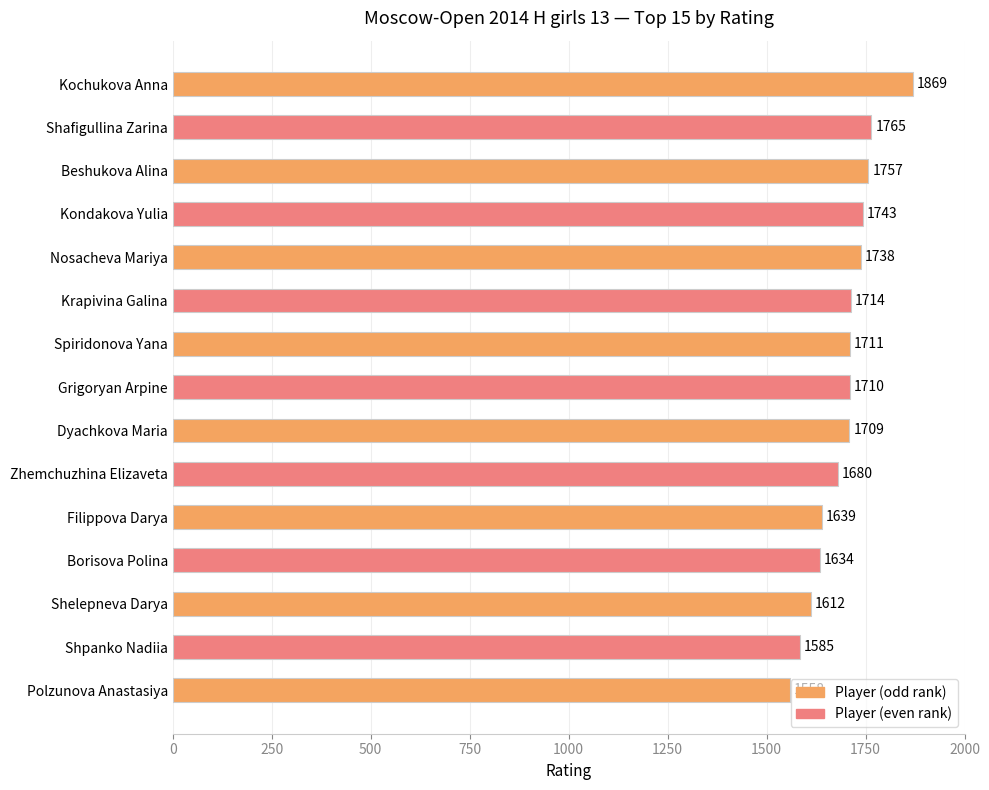

Reading top to bottom, transcribe all the data shown in this chart.

Kochukova Anna=1869	Shafigullina Zarina=1765	Beshukova Alina=1757	Kondakova Yulia=1743	Nosacheva Mariya=1738	Krapivina Galina=1714	Spiridonova Yana=1711	Grigoryan Arpine=1710	Dyachkova Maria=1709	Zhemchuzhina Elizaveta=1680	Filippova Darya=1639	Borisova Polina=1634	Shelepneva Darya=1612	Shpanko Nadiia=1585	Polzunova Anastasiya=1558